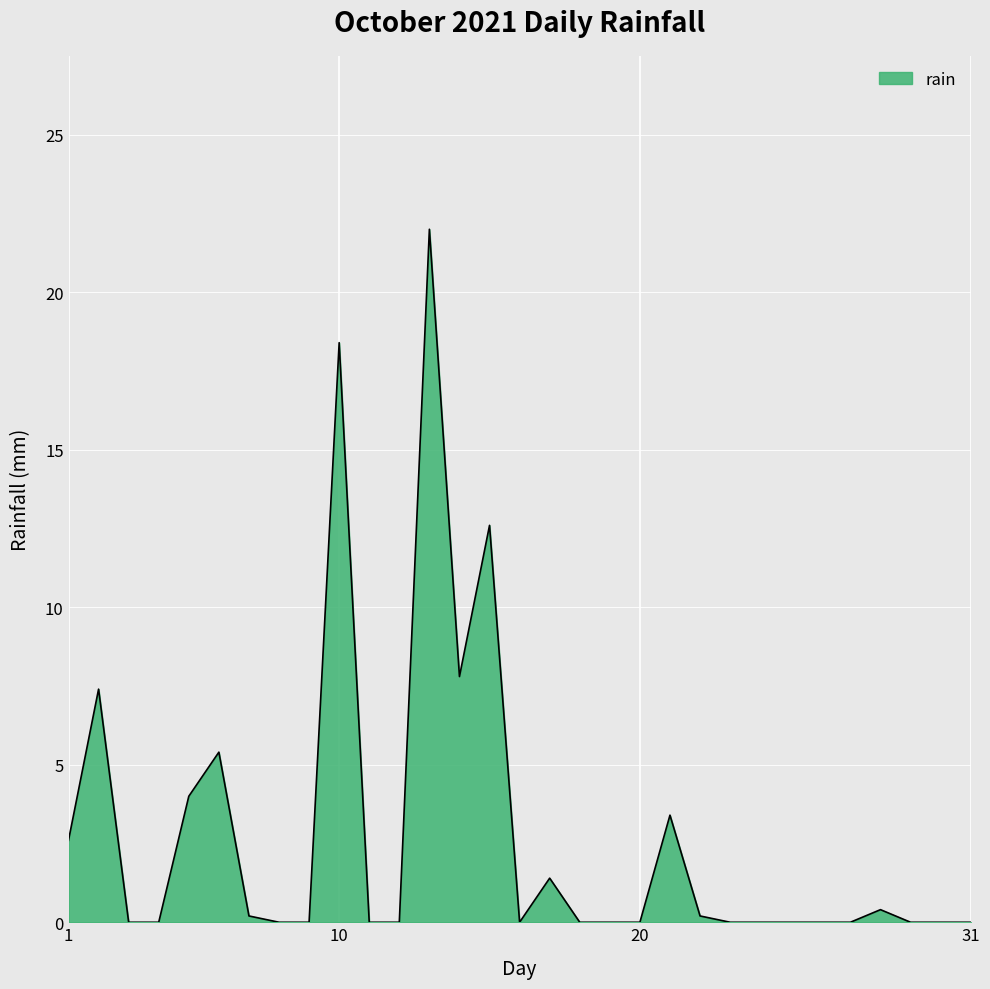

What is the difference between the maximum and minimum values?

22.0